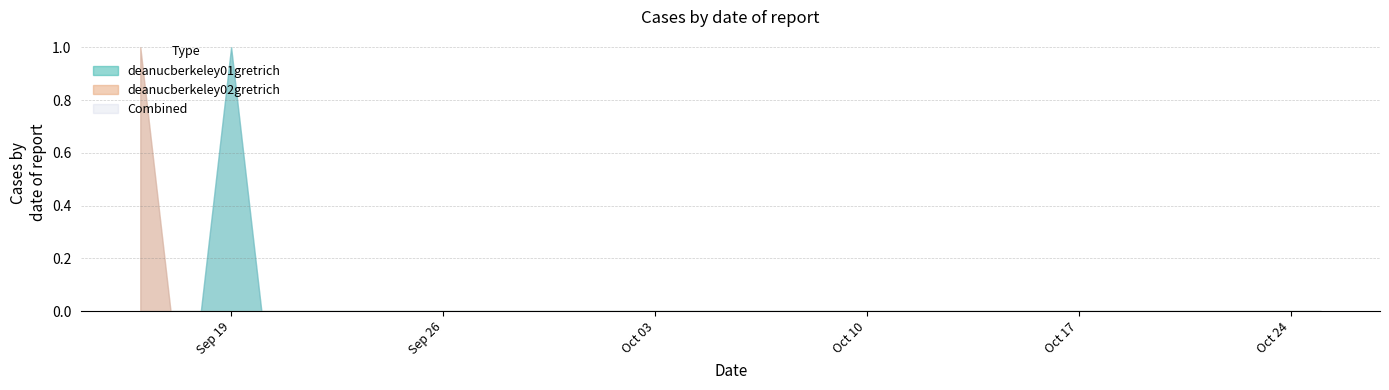

How many series are shown in this chart?

3